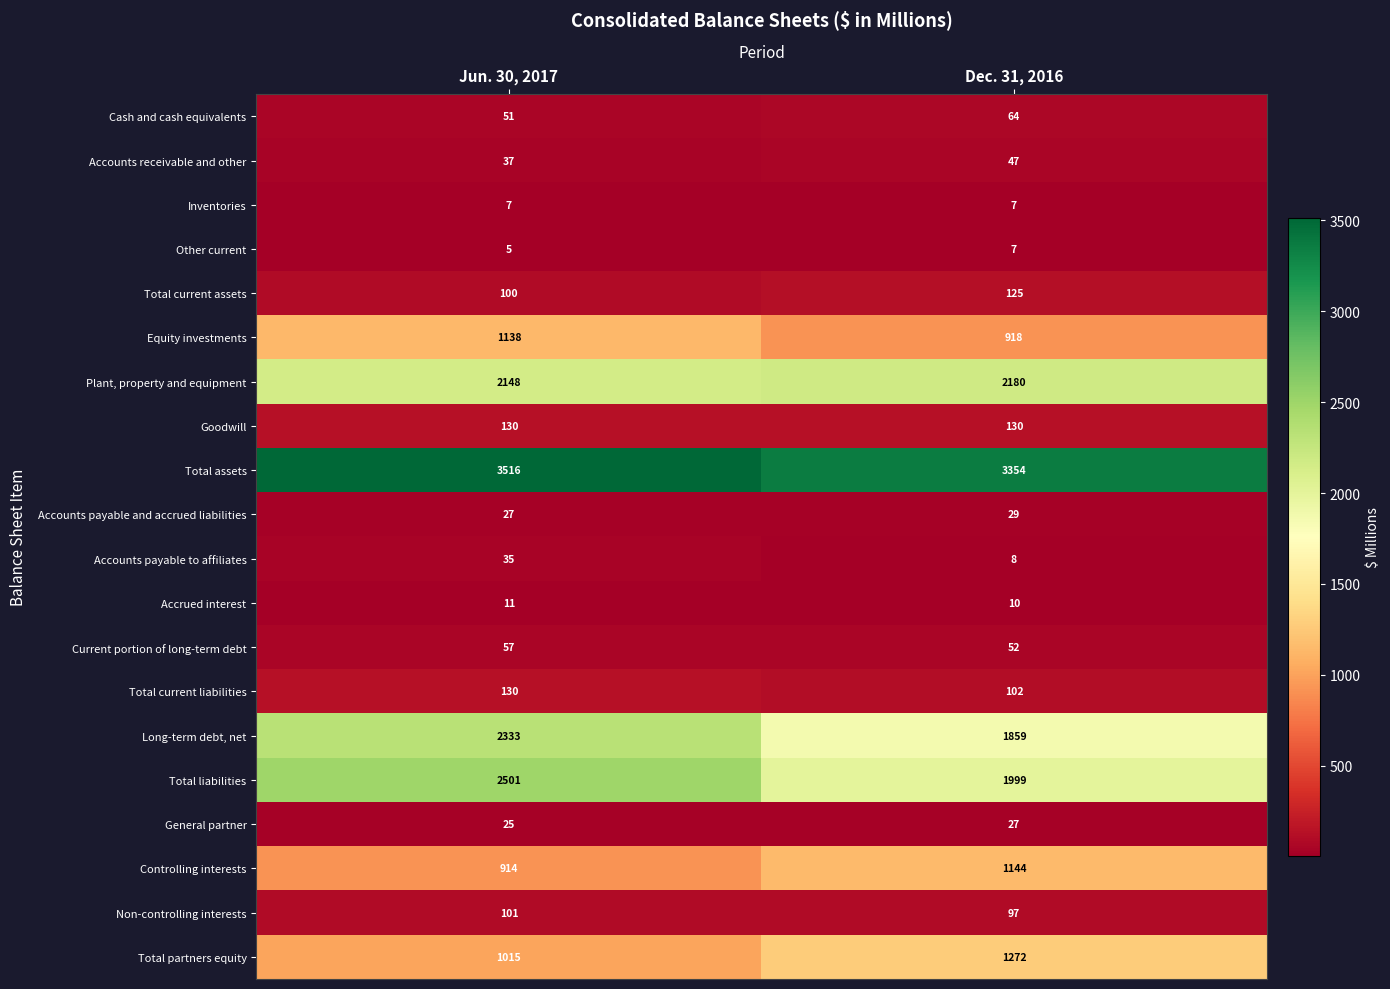

Which series has the largest total across all categories?

Total assets